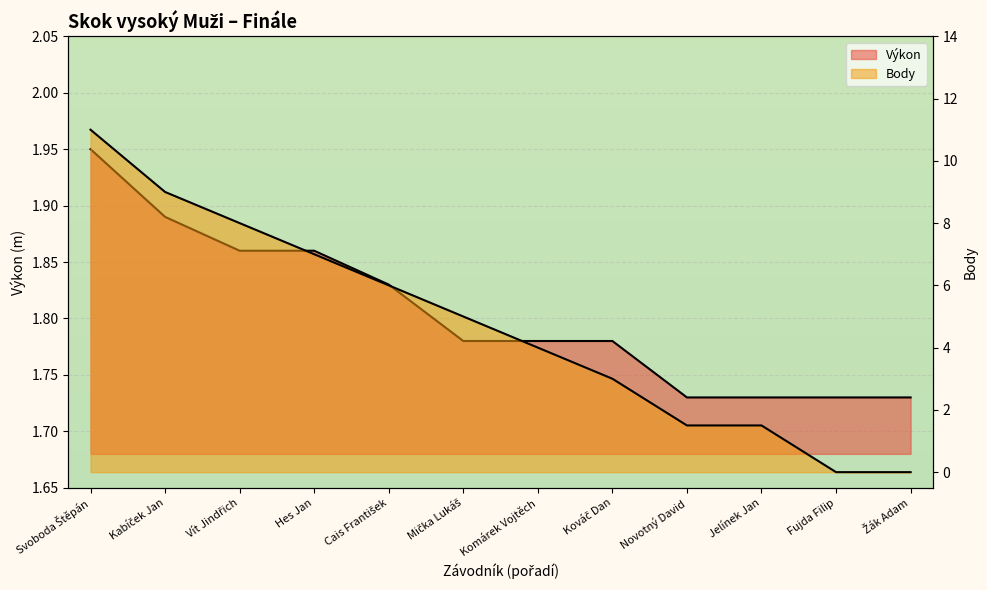

How many lines are shown in the chart?

2